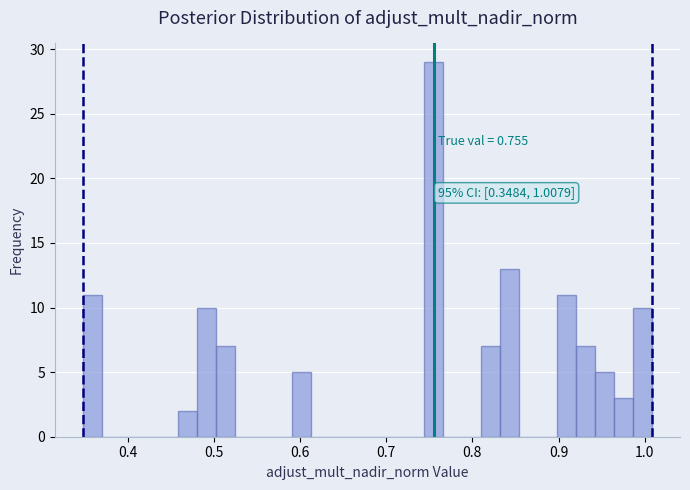

Read against the x-axis, roughly where is the centre of the tallest bar?

0.76